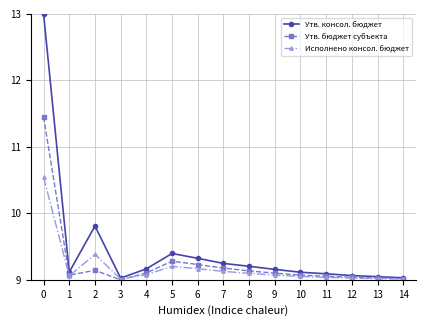

True or false: Утв. бюджет субъекта has more than 0 points higher than both neighbors.

True